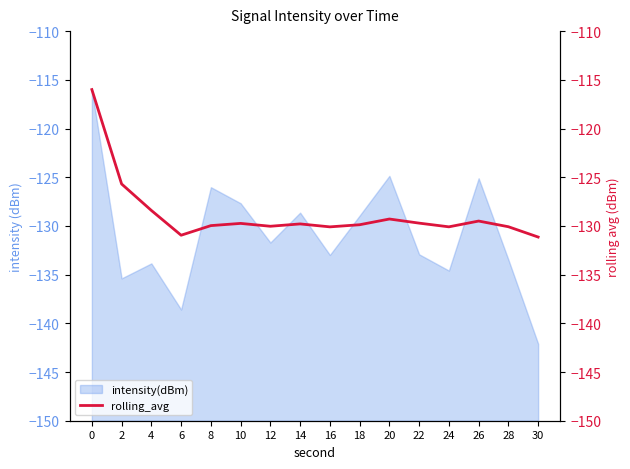

What is the highest value of the intensity(dBm) series?

-116.0